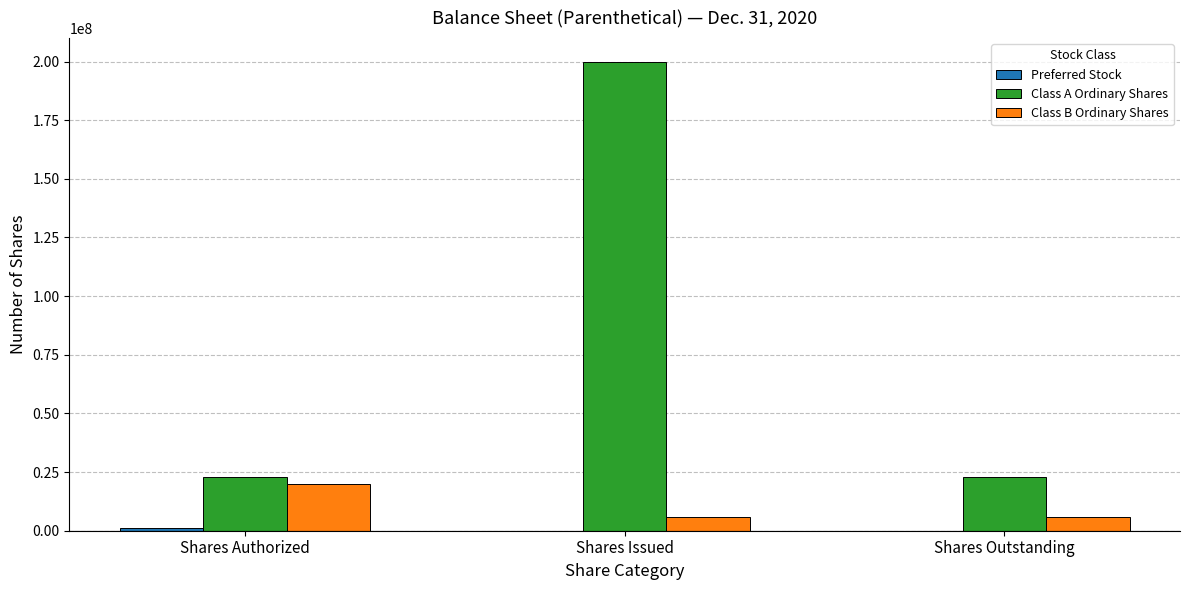

At which category is the sum across all series the highest?

Shares Issued